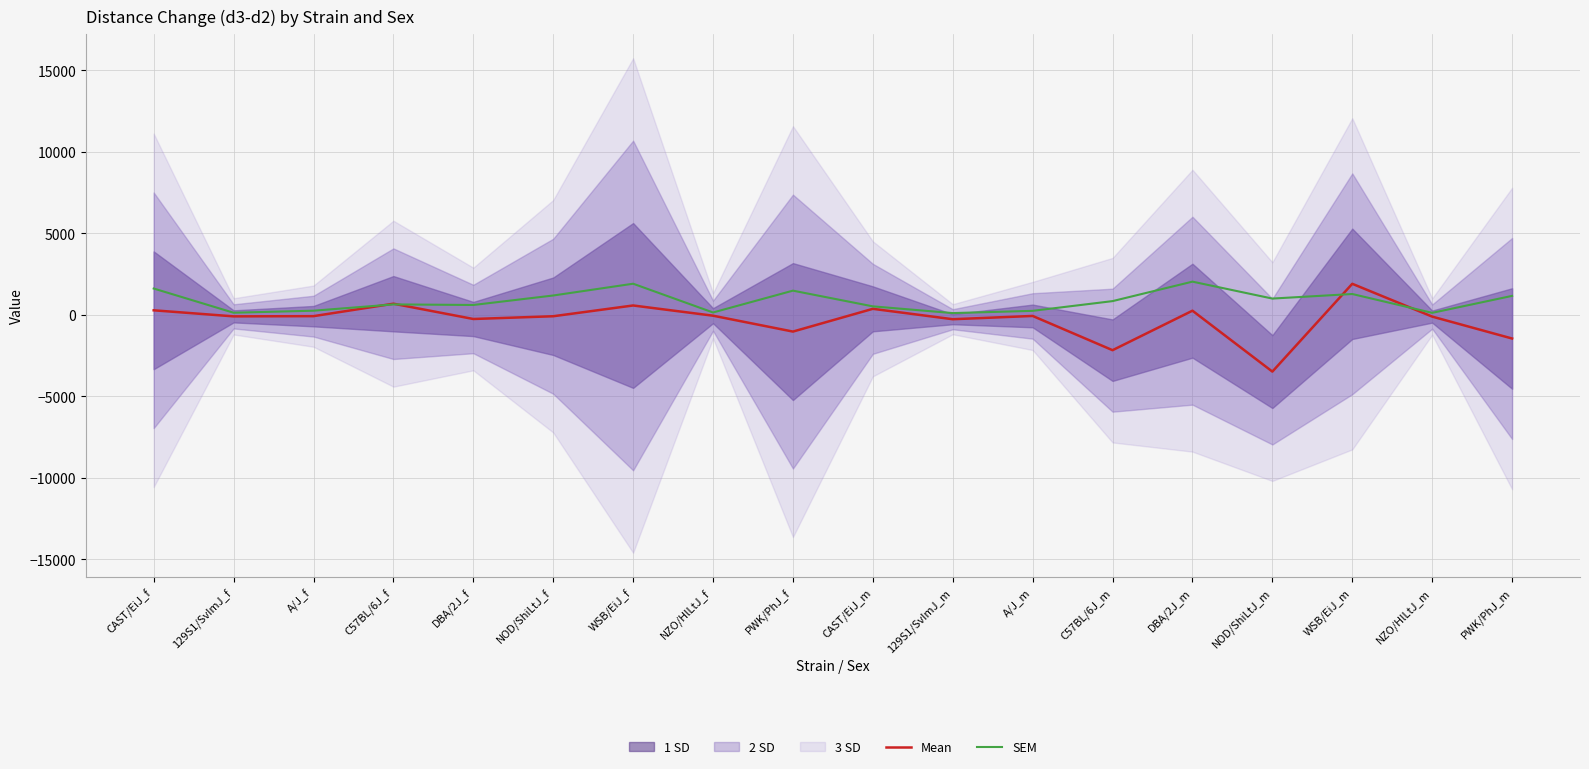

What is the sum of the Mean values at WSB/EiJ_m and CAST/EiJ_m?

2275.1